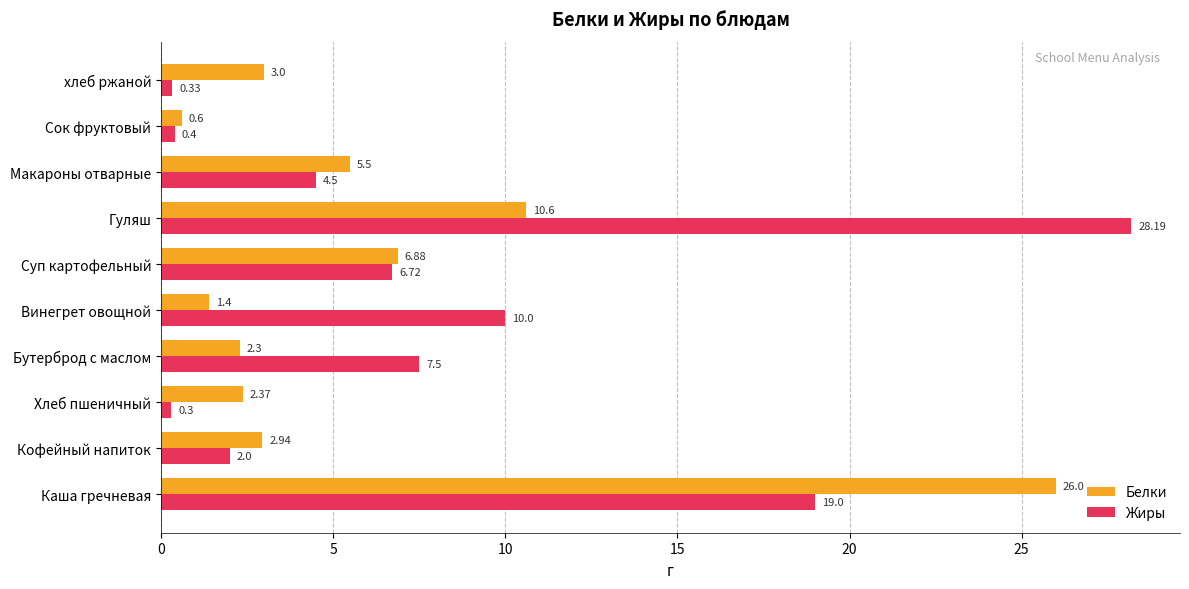

Where is Белки nearest to the value 13?

Гуляш